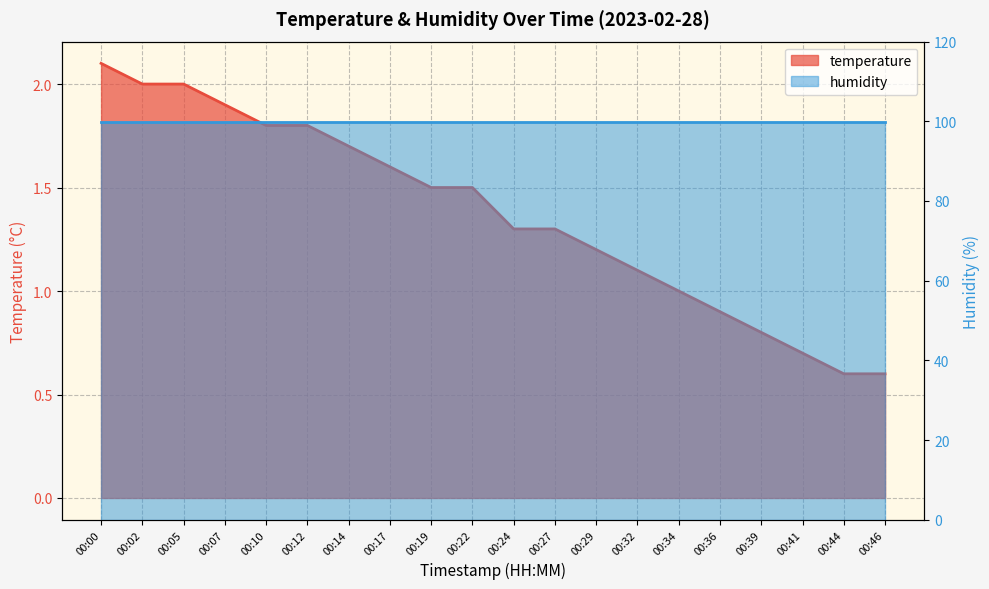

What is the change in value from 00:07 to 00:10?

-0.1